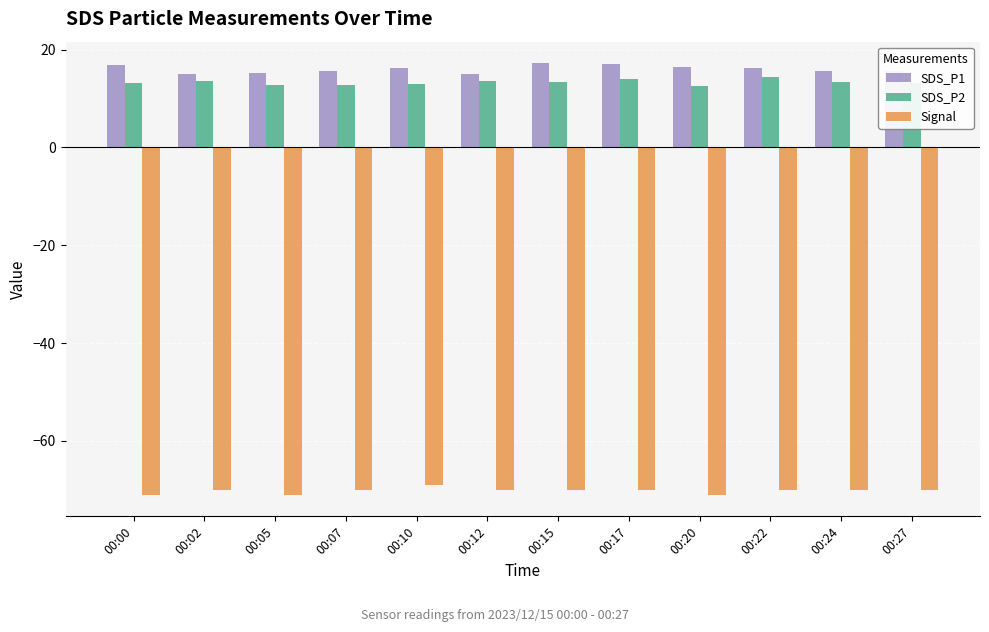

What is the sum of all SDS_P2 values?

159.3